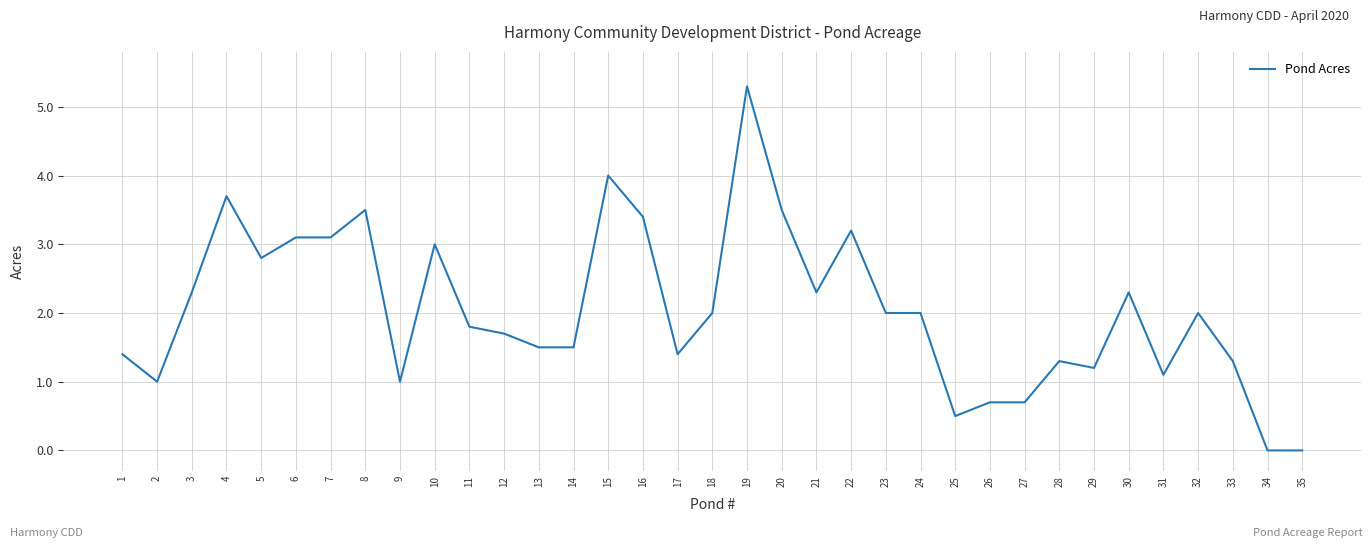

Where does the data first go above 2?

3